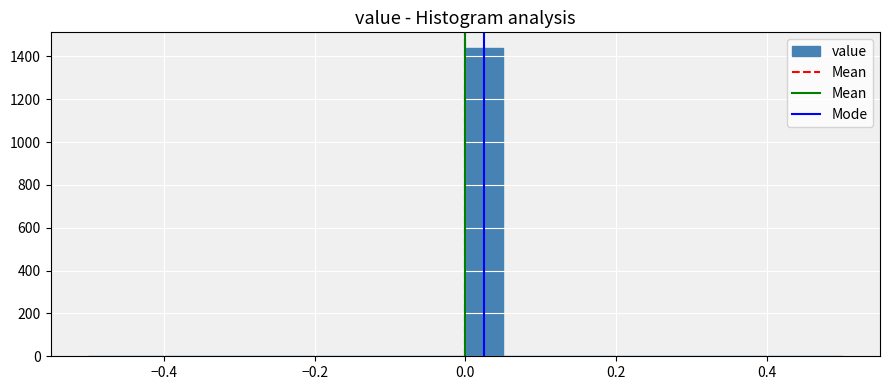

Read against the x-axis, roughly where is the centre of the tallest bar?

0.02